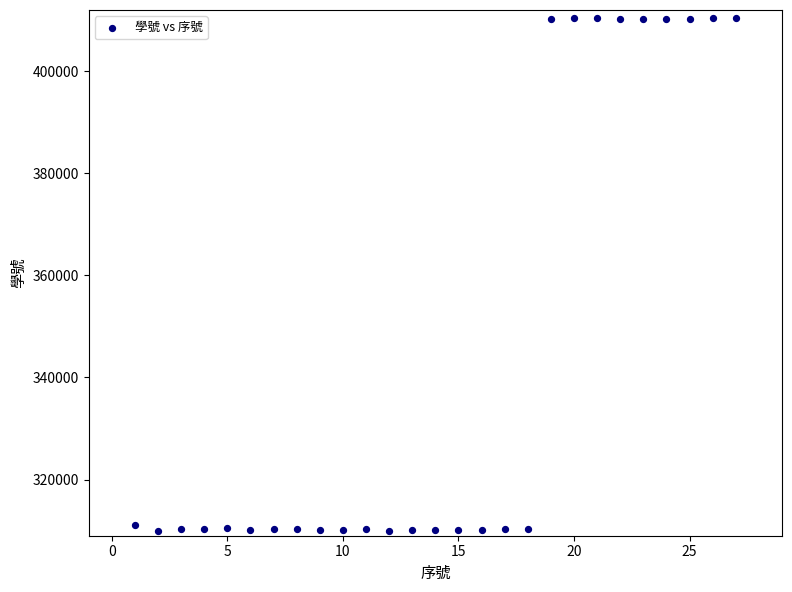

What is the range of X values (max minus min)?

26